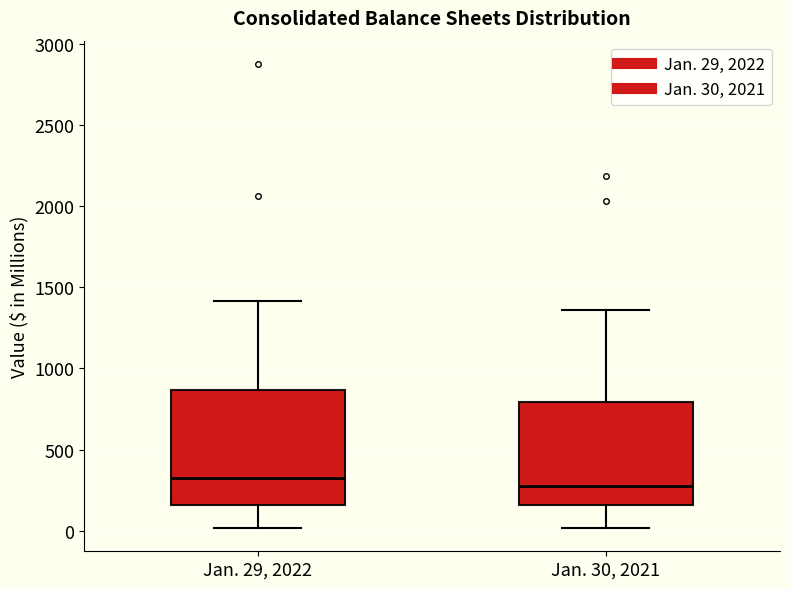

Reading left to right, transcribe this box plot: for each box, give where its median line is, the range the box spans, and where its two whiskers end, as read against the y-axis. The values are not printed on the chart, so give them approximately, as read against the axis.

Jan. 29, 2022: median 350, box 150 to 850, whiskers 0 to 1400
Jan. 30, 2021: median 250, box 150 to 800, whiskers 0 to 1350